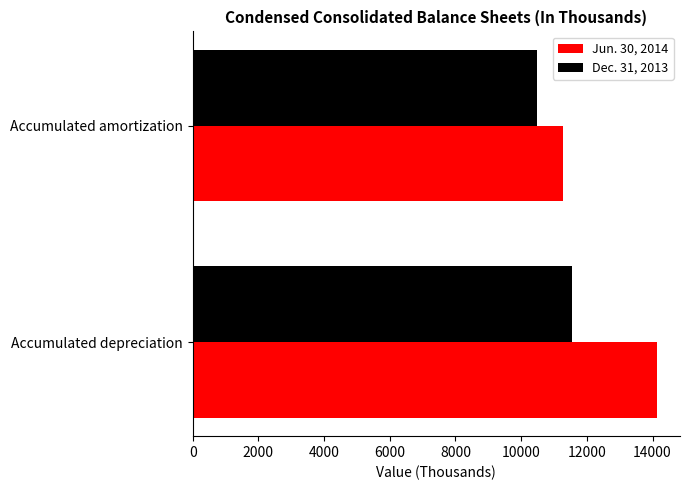

What is the total value across all series at Accumulated amortization?

21771